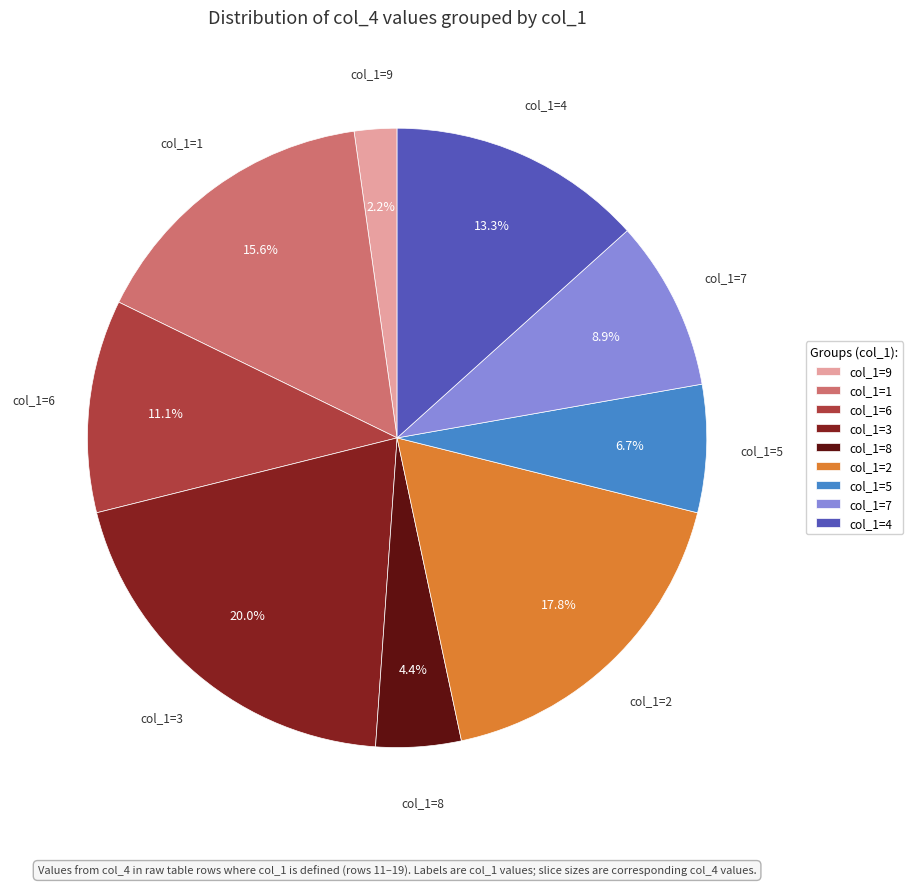

Combined, do col_1=7 and col_1=5 account for over 50%?

No